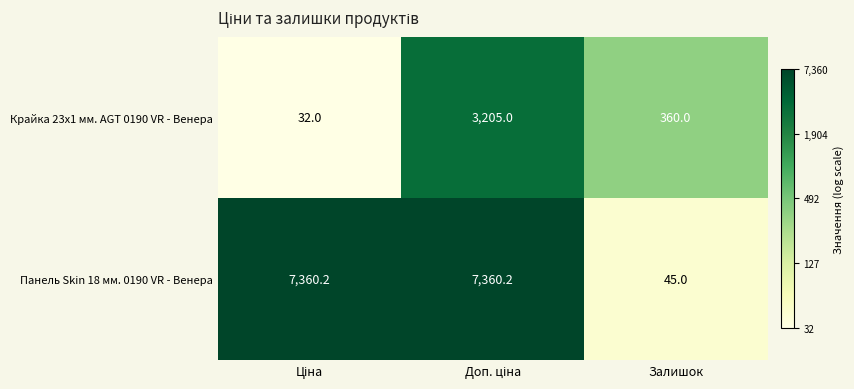

Which series has the widest spread of values?

Панель Skin 18 мм. 0190 VR - Венера